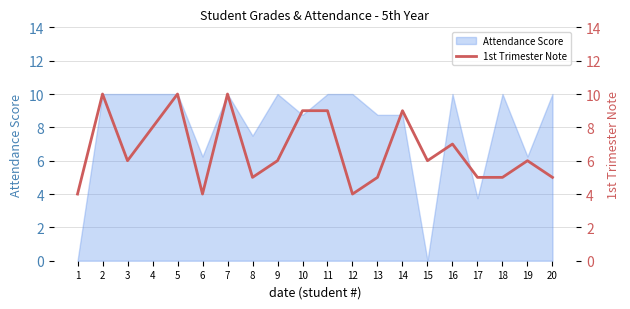

Count the number of values greater than 6.

8